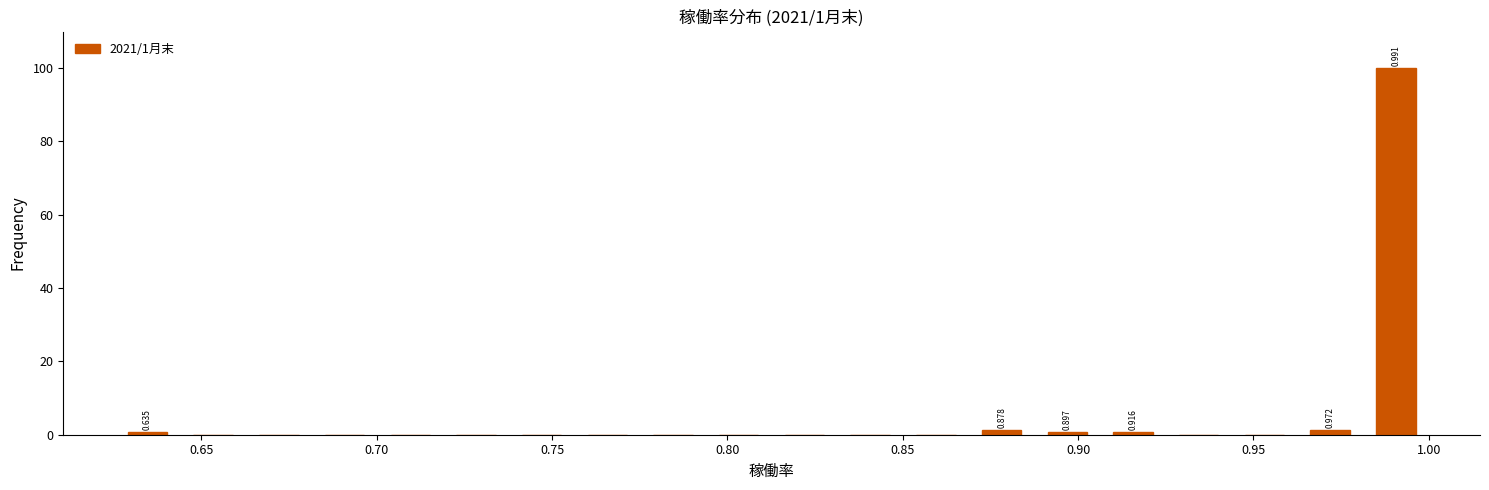

Around what value on the x-axis is the tallest bar? Give the approximate position of its centre, as read against the axis.

0.990